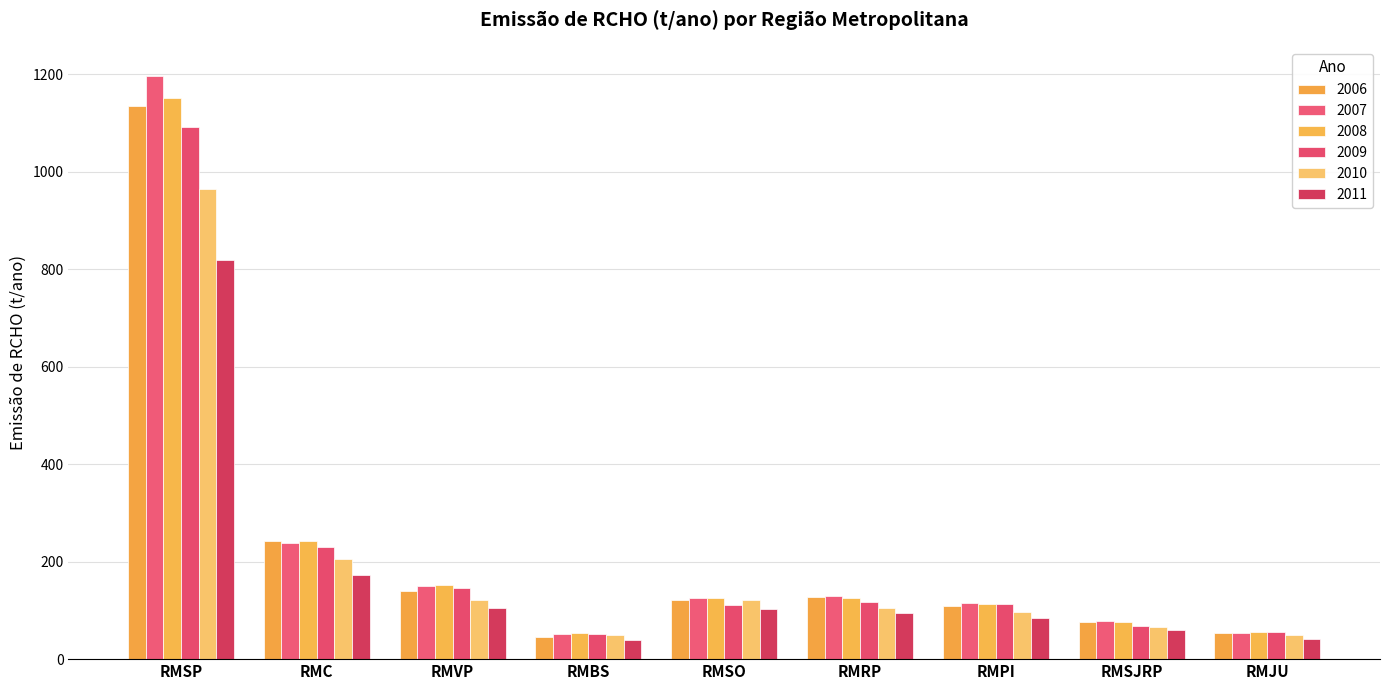

What is the sum of the 2010 values at RMSJRP and RMBS?

114.2